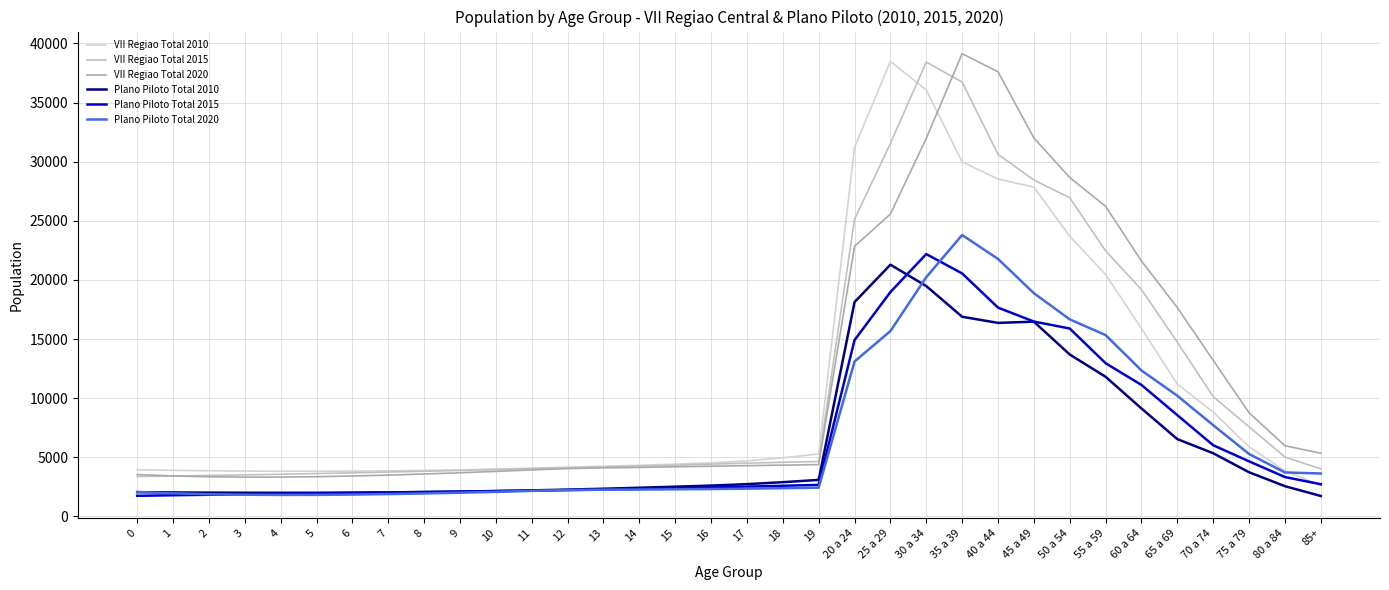

At which category is the sum across all series the highest?

30 a 34